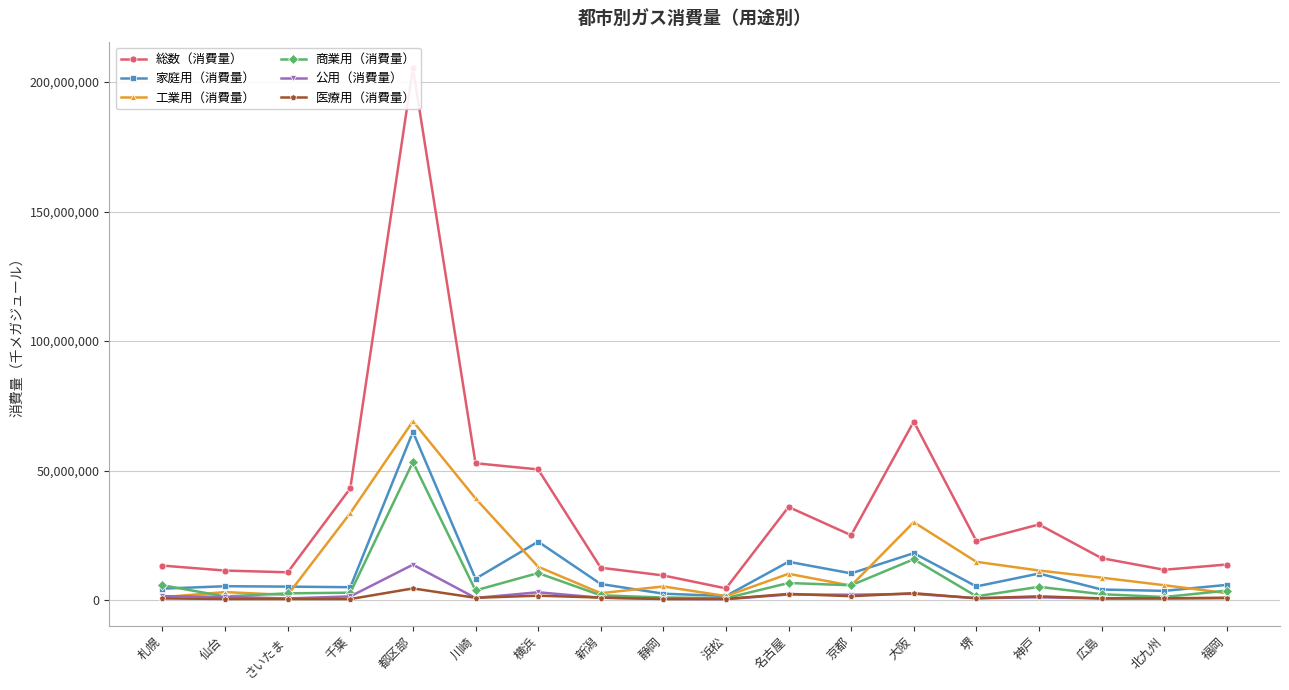

True or false: 総数（消費量） and 医療用（消費量） cross at least once.

False